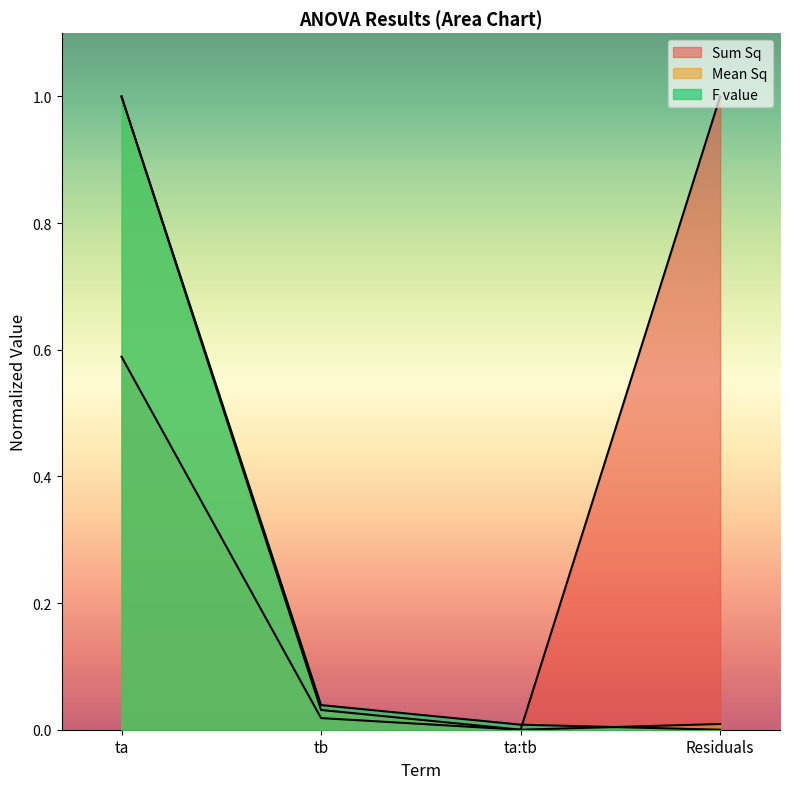

List the series in order of their peak value, highest first.

Sum Sq, Mean Sq, F value